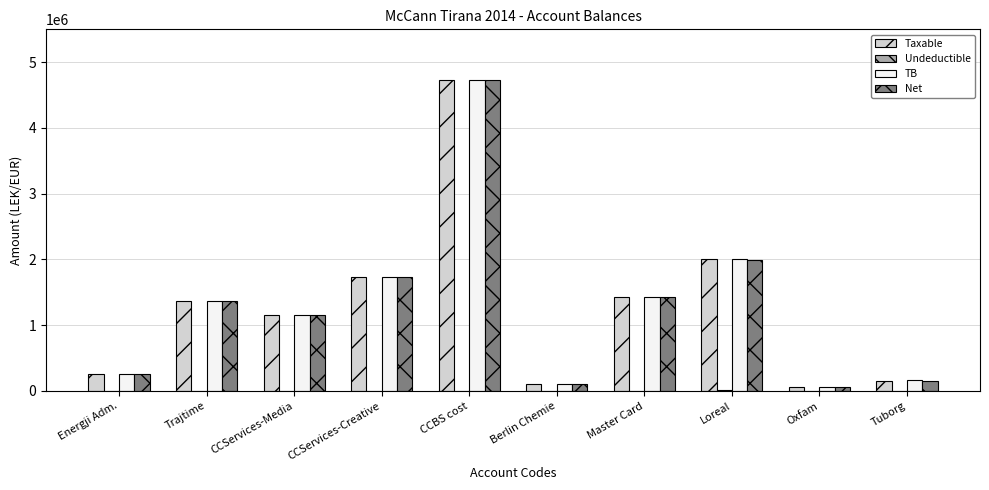

Are the bars grouped side by side (vs. stacked)?

Yes